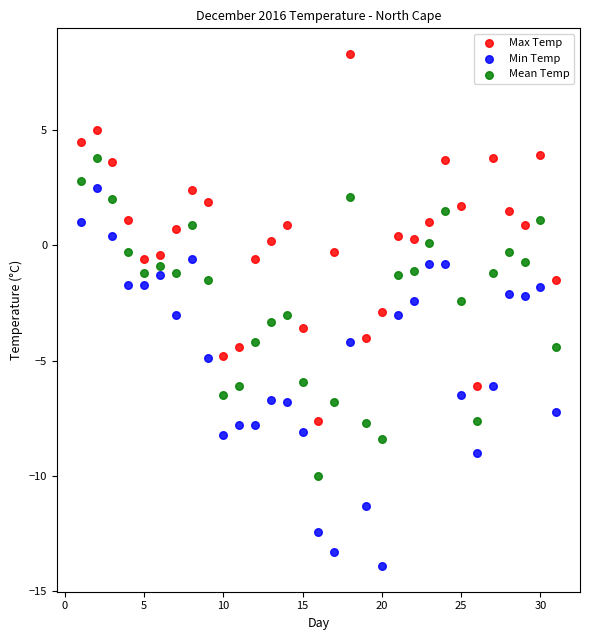

Which series reaches the maximum Y coordinate?

Max Temp